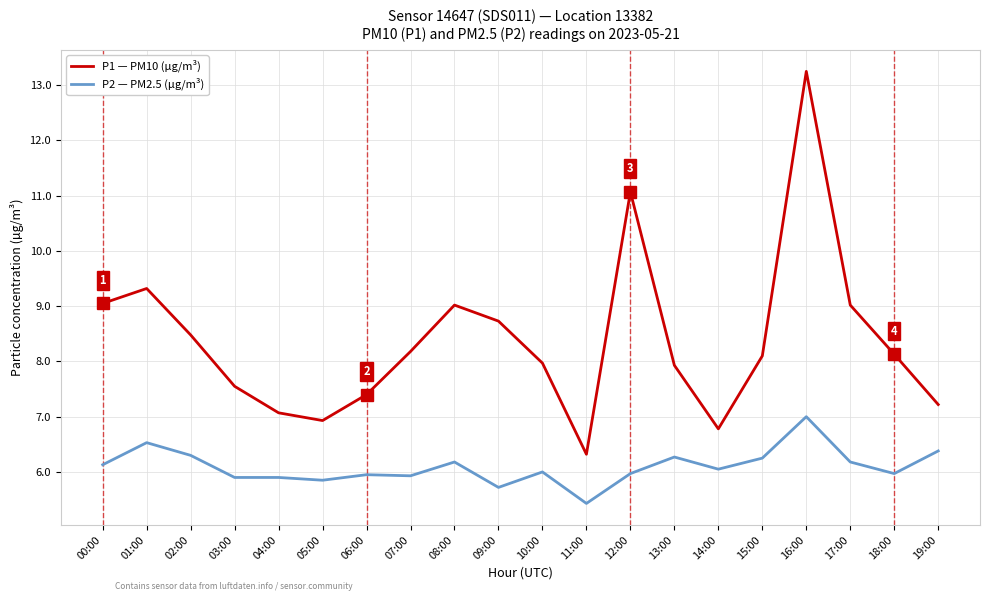

What is the minimum value shown in the chart?

5.4